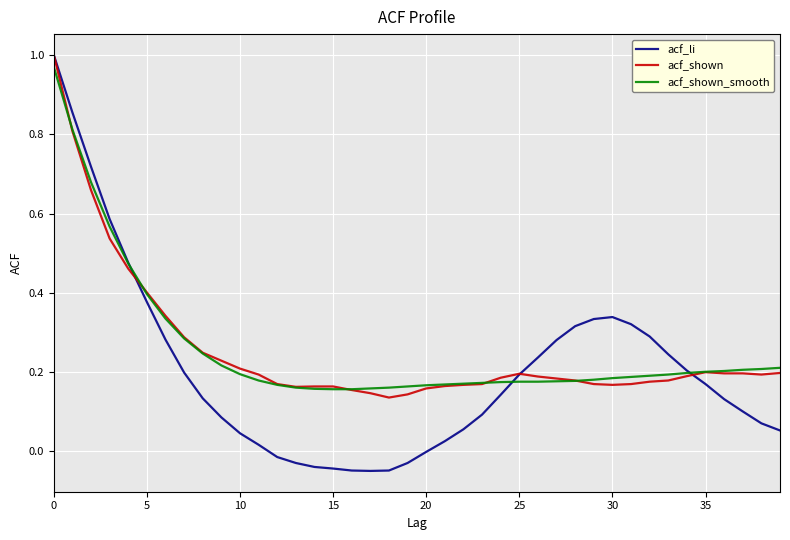

How many lines are shown in the chart?

3